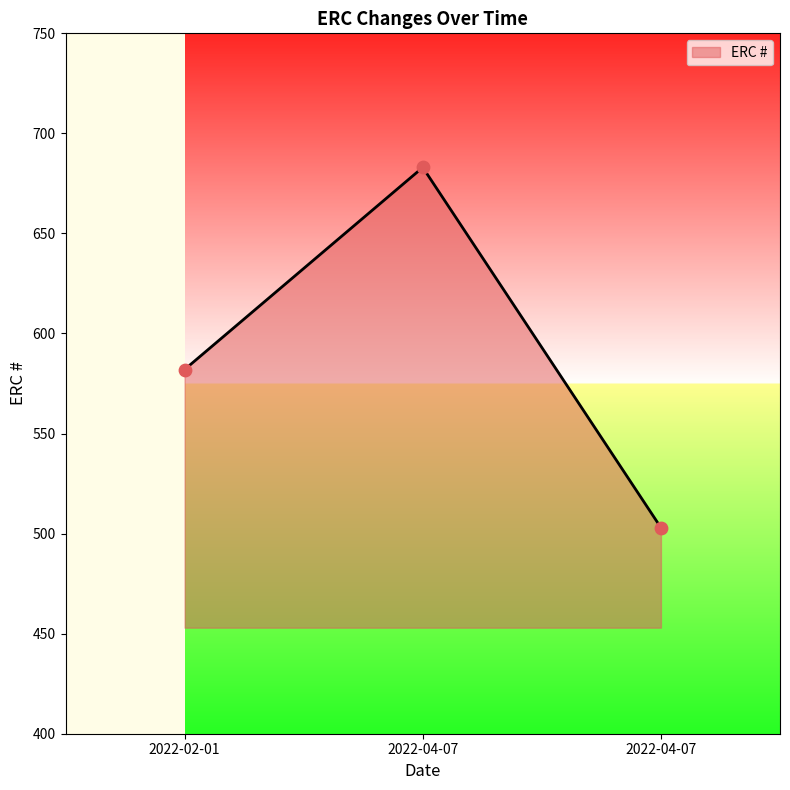

Count the number of categories in the chart.

3